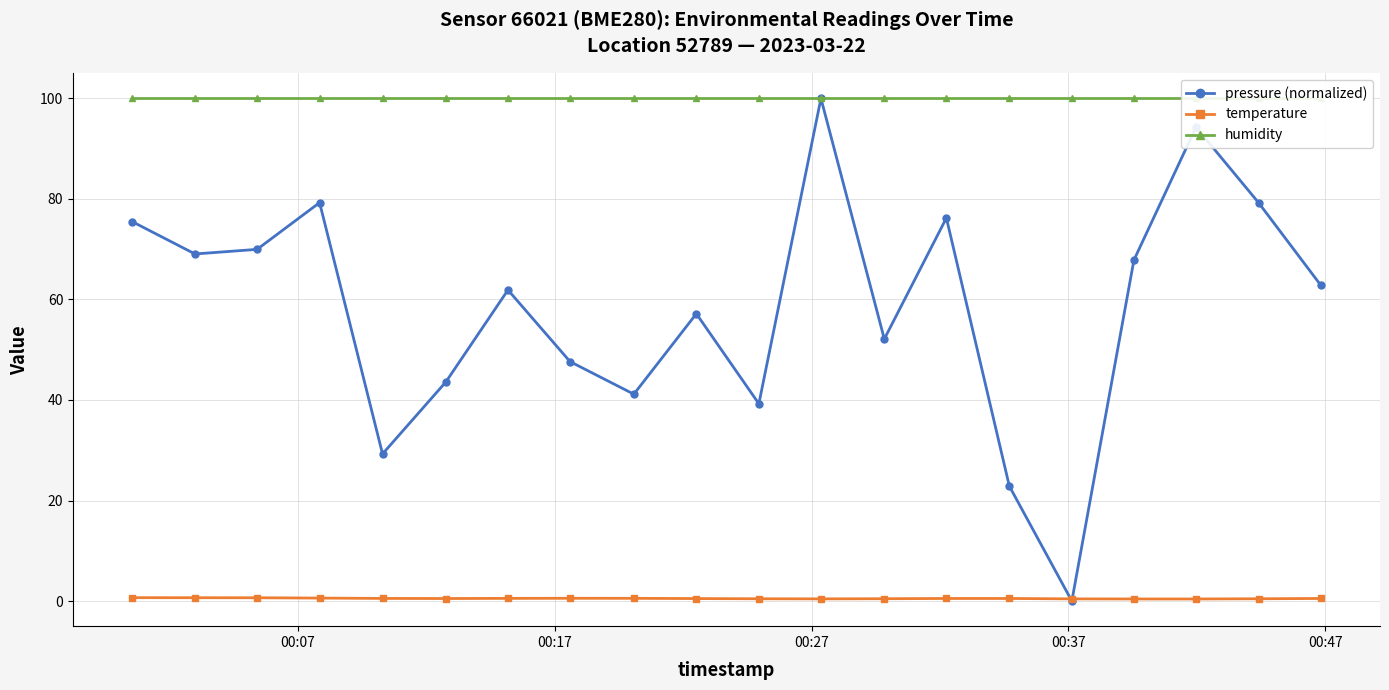

What is the highest value of the temperature series?

0.7